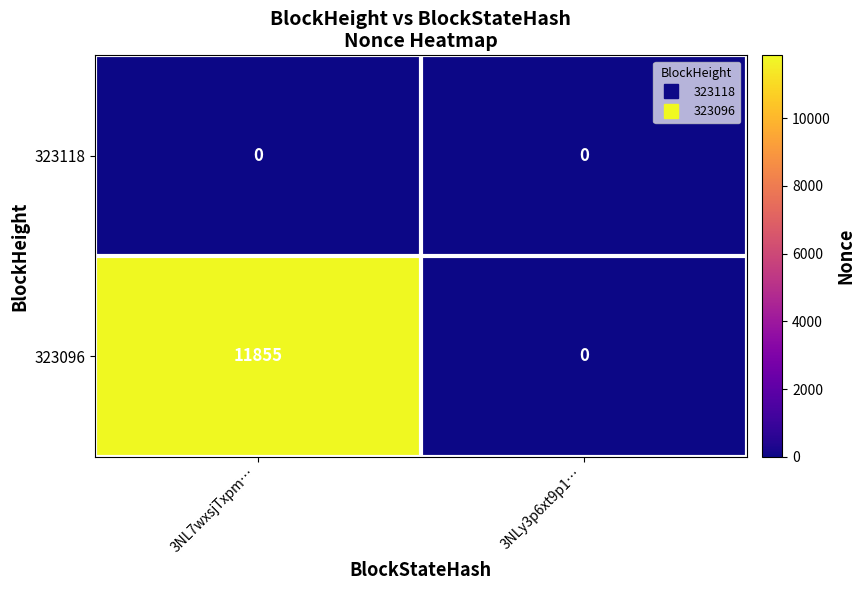

Between 3NL7wxsjTxpm… and 3NLy3p6xt9p1…, which series saw the biggest shift?

323096